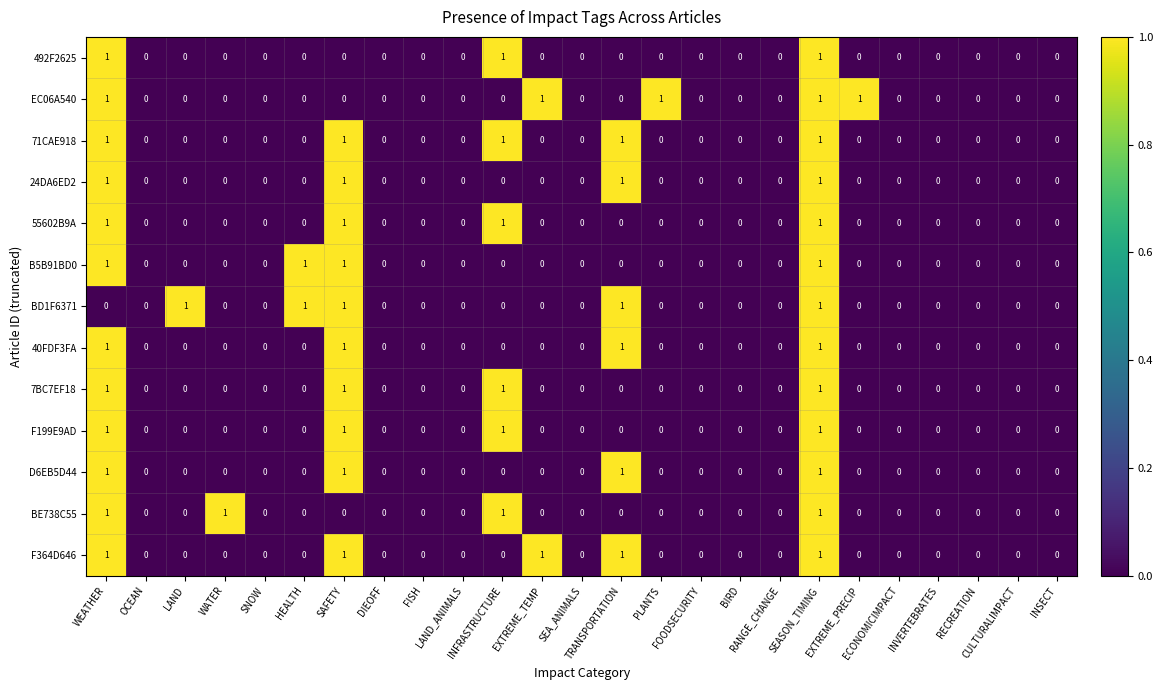

What is the sum of all D6EB5D44 values?

4